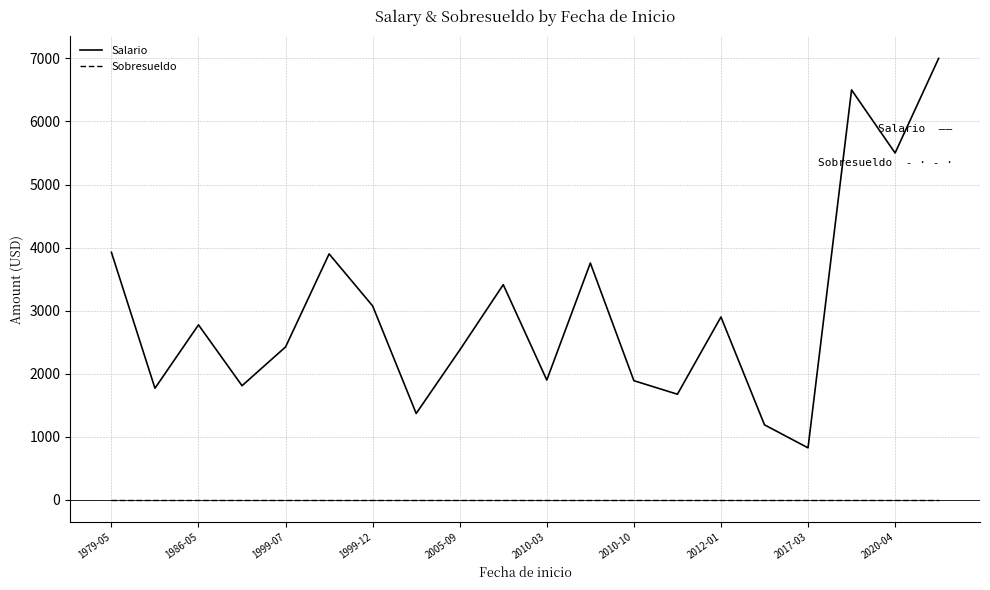

List the series in order of their overall mean, lowest first.

Sobresueldo, Salario